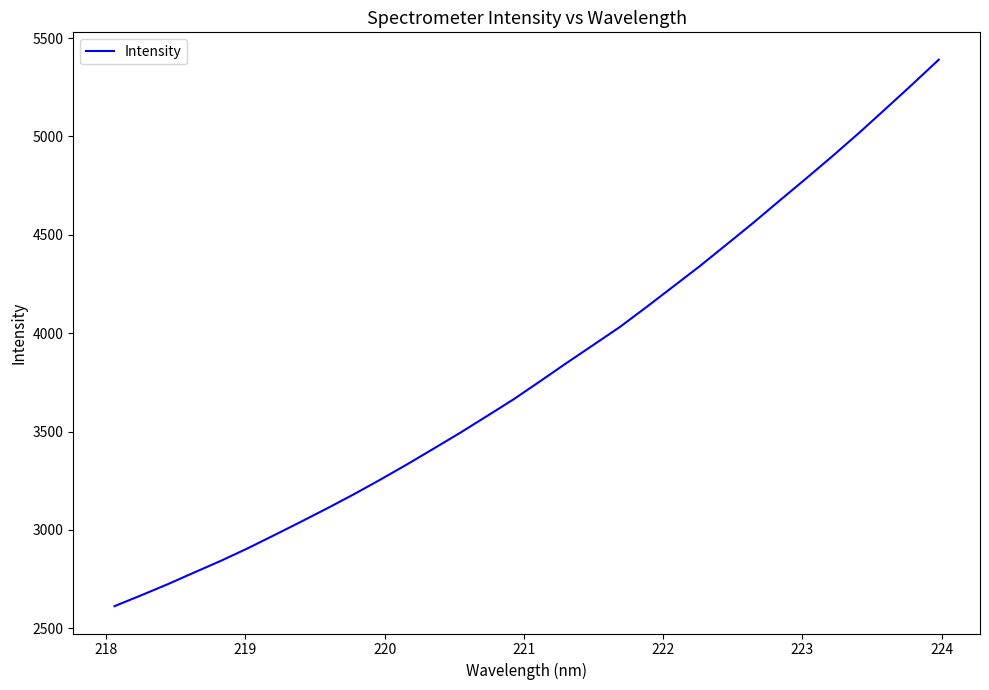

What is the minimum value shown in the chart?

2612.3